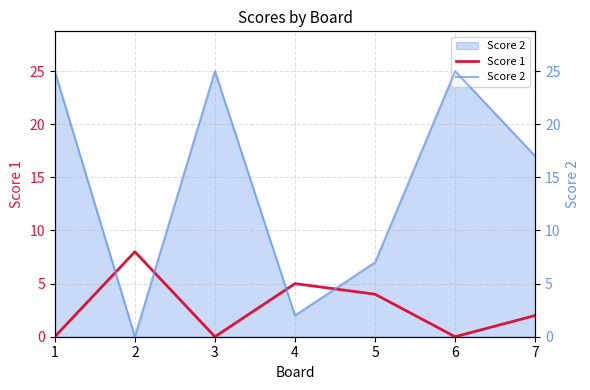

List the labels in order of Score 2 value, largest first.

1, 3, 6, 7, 5, 4, 2